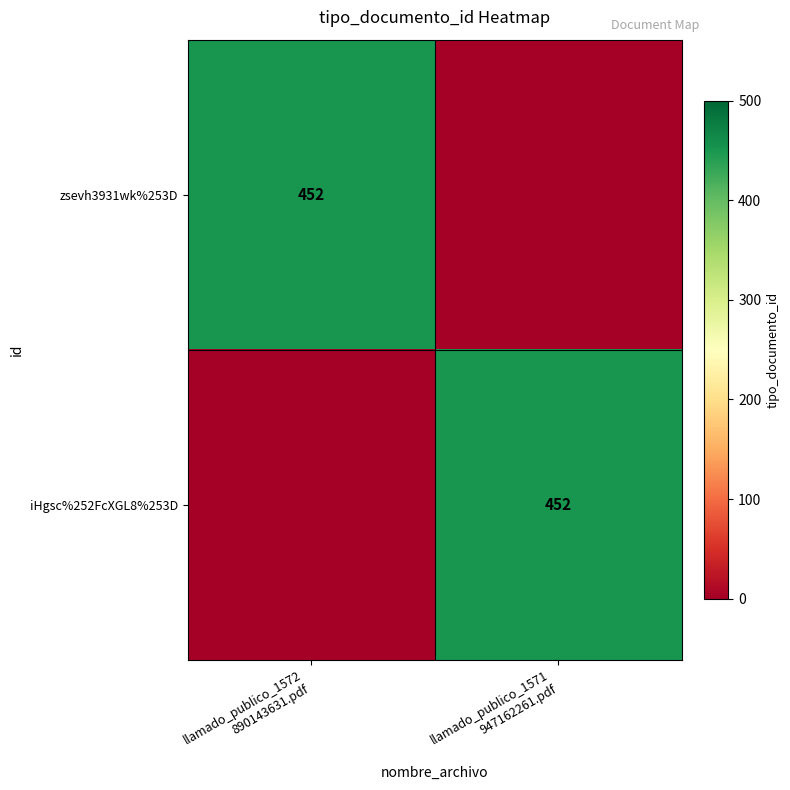

Is the value of iHgsc%252FcXGL8%253D at llamado_publico_1572 890143631.pdf greater than the value of zsevh3931wk%253D at llamado_publico_1571 947162261.pdf?

No